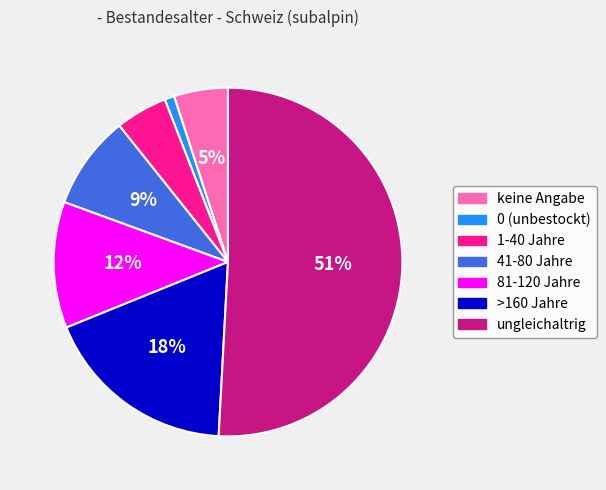

Is the sum of 41-80 Jahre and >160 Jahre greater than half?

No